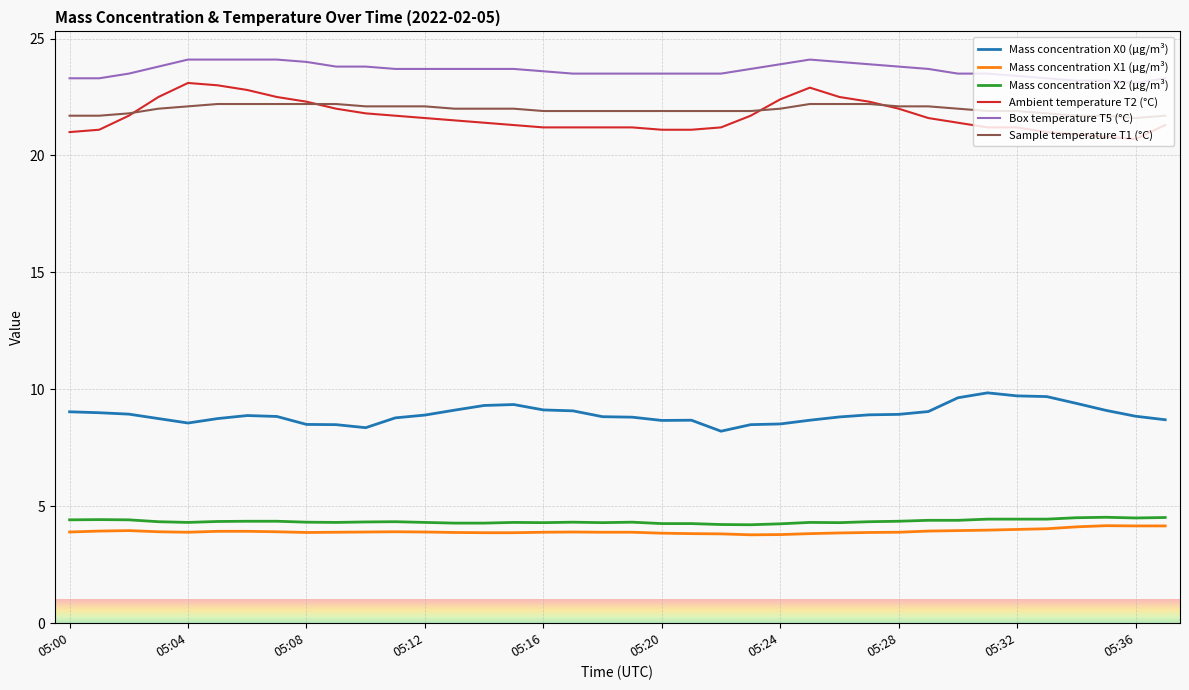

What is the highest value of the Mass concentration X2 (μg/m³) series?

4.5